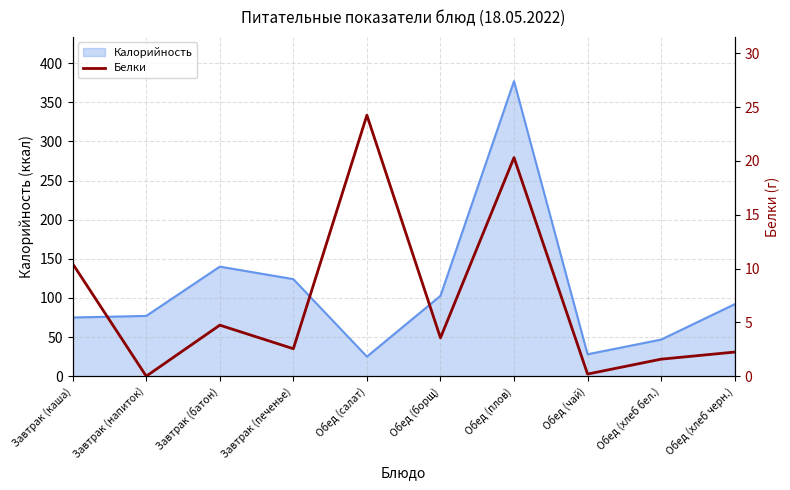

How many values are above zero?

9